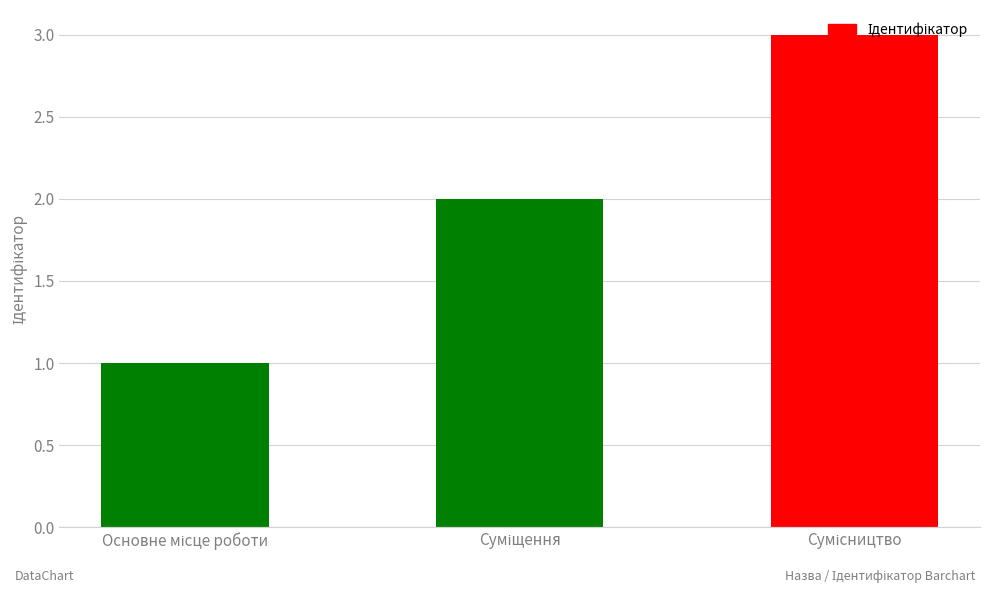

How many bars are there in total?

3